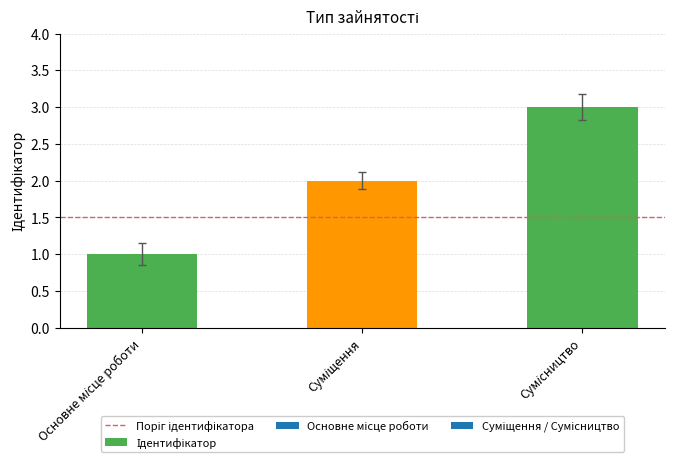

Are the bars horizontal?

No